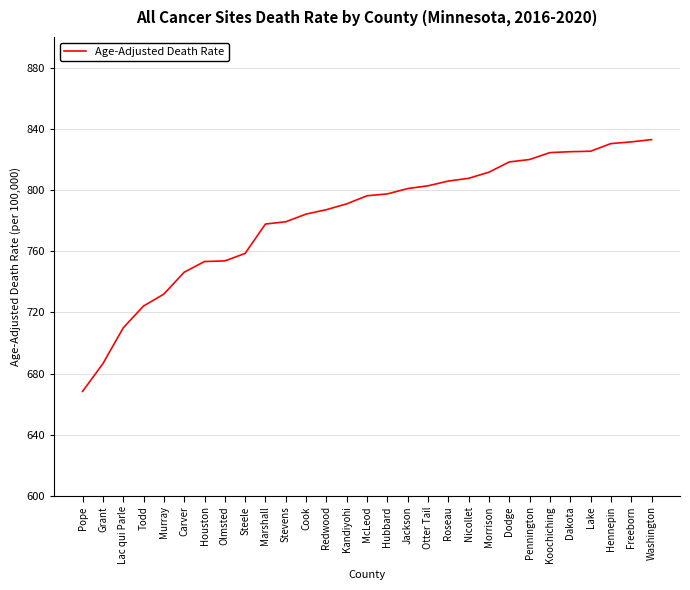

What is the approximate value at McLeod?

796.2